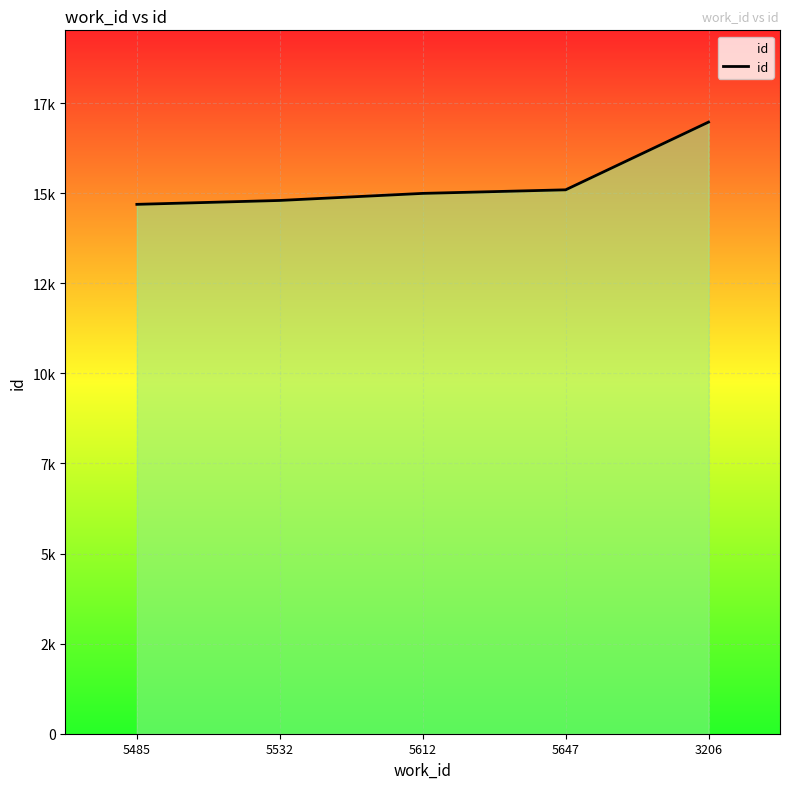

Does the chart display data point markers on the line(s)?

No